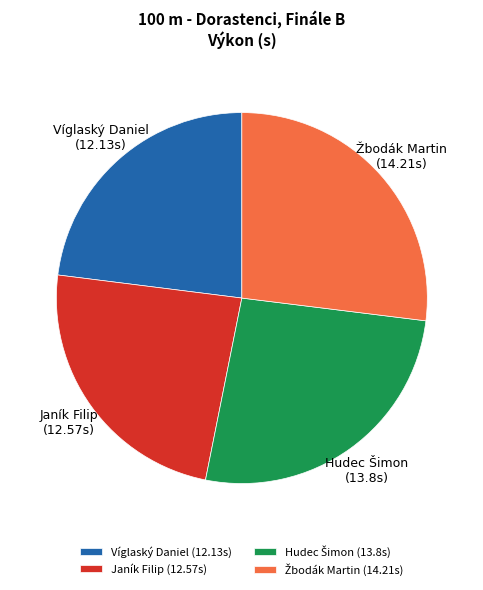

The Janík Filip slice represents 34% of the pie. True or false?

False